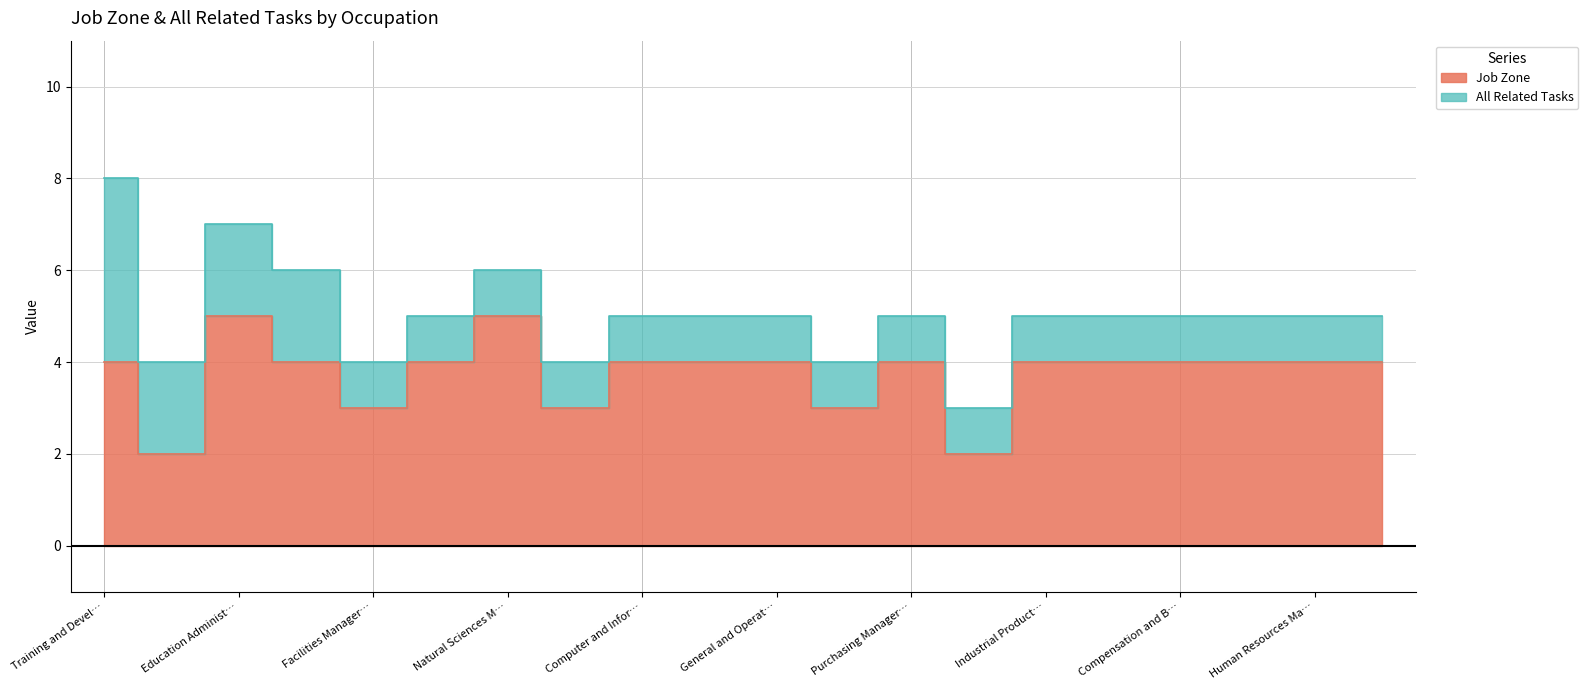

What value does the data have at Administrative Services Managers?

3